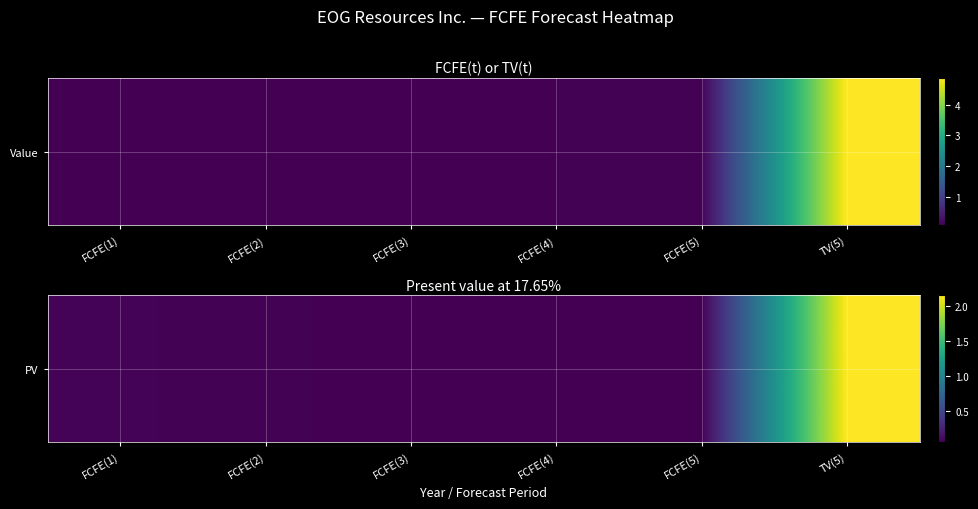

What is the change in value from FCFE(1) to TV(5)?

+20877833